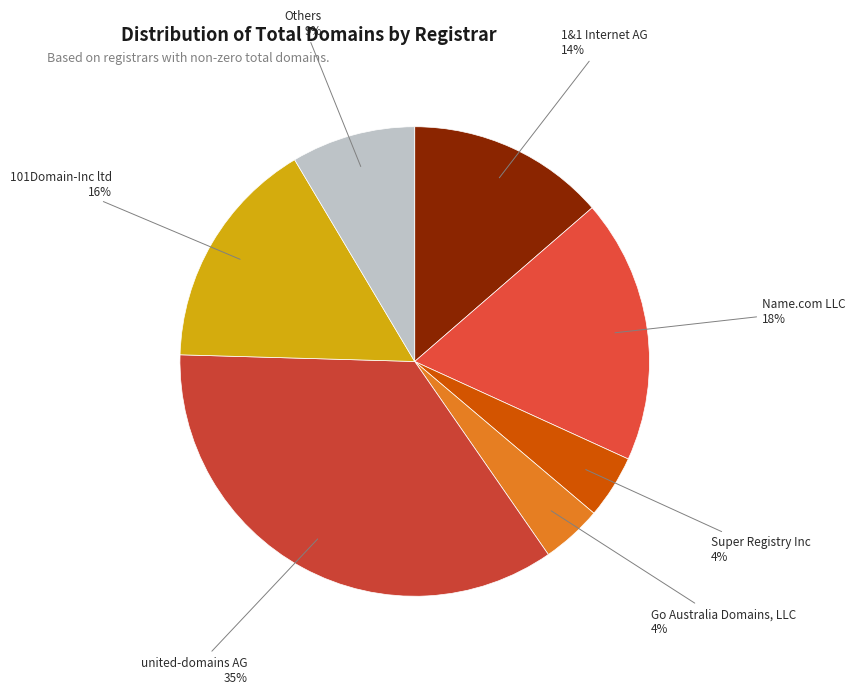

To the nearest percent, what percentage of the pie is united-domains AG?

35%